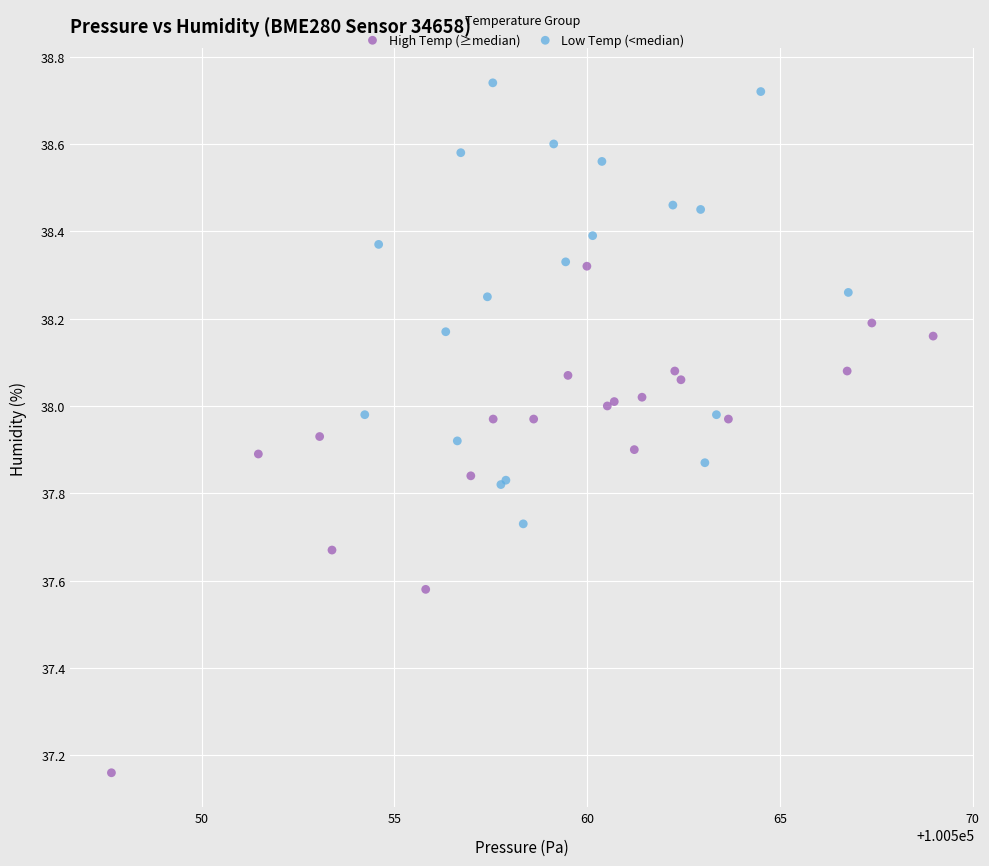

Which series has the largest Y range (max minus min)?

High Temp (≥median)